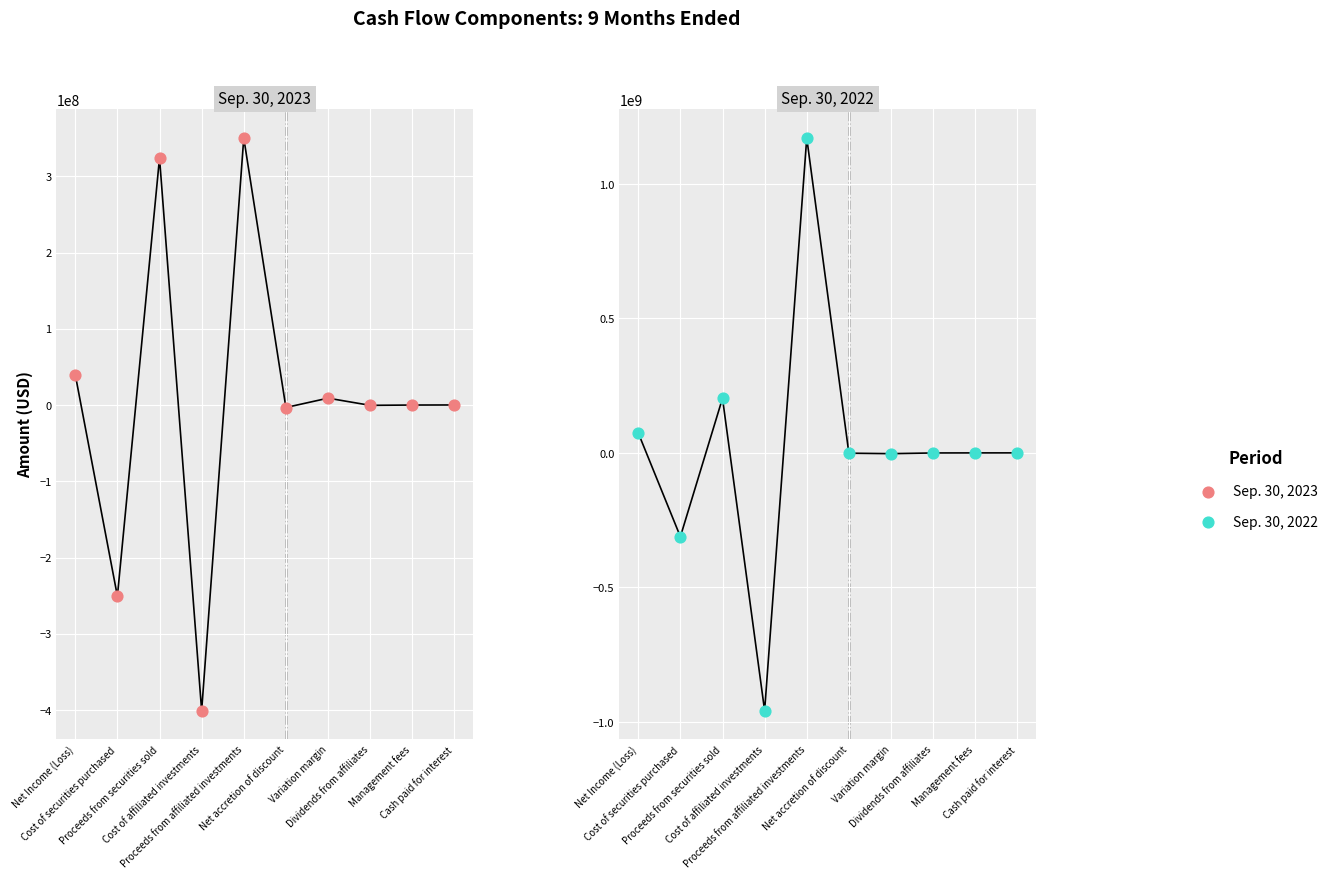

Which series reaches the maximum Y coordinate?

Sep. 30, 2022